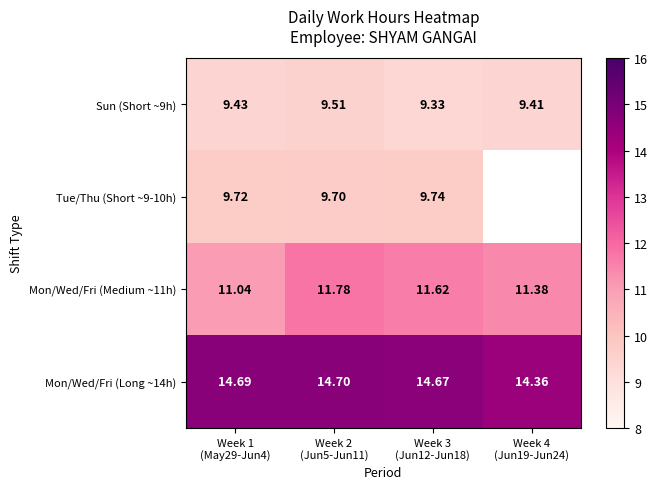

What is the approximate value of Sun (Short ~9h) at Week 3 (Jun12-Jun18)?

9.3